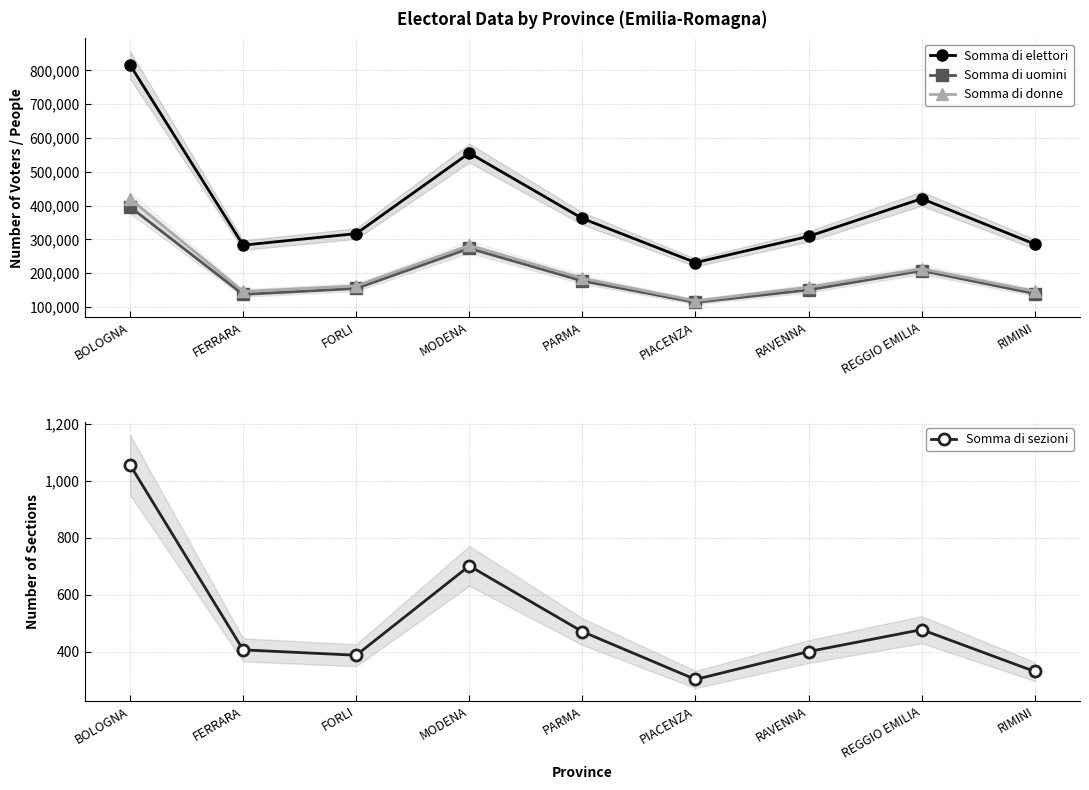

Rank the series by their maximum value, from lowest to highest.

Somma di sezioni, Somma di uomini, Somma di donne, Somma di elettori